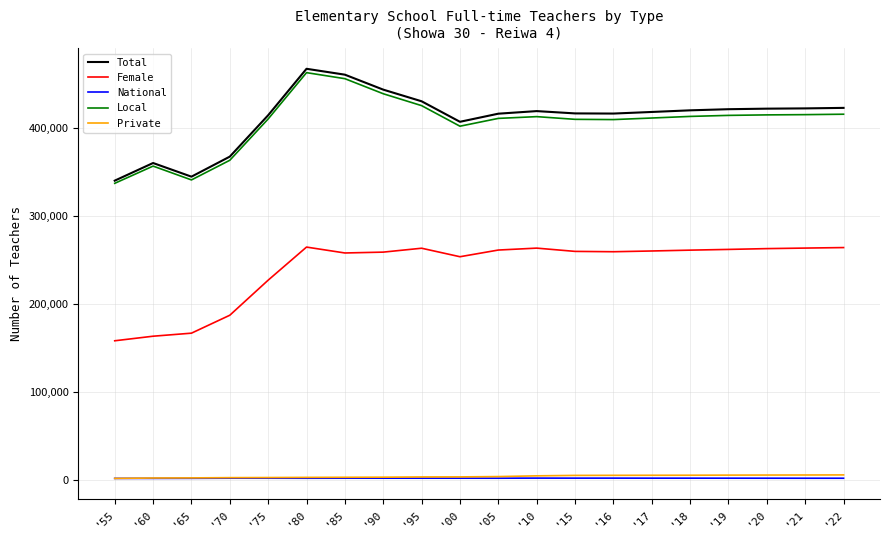

True or false: Female has a value of 166900 at '65.

True